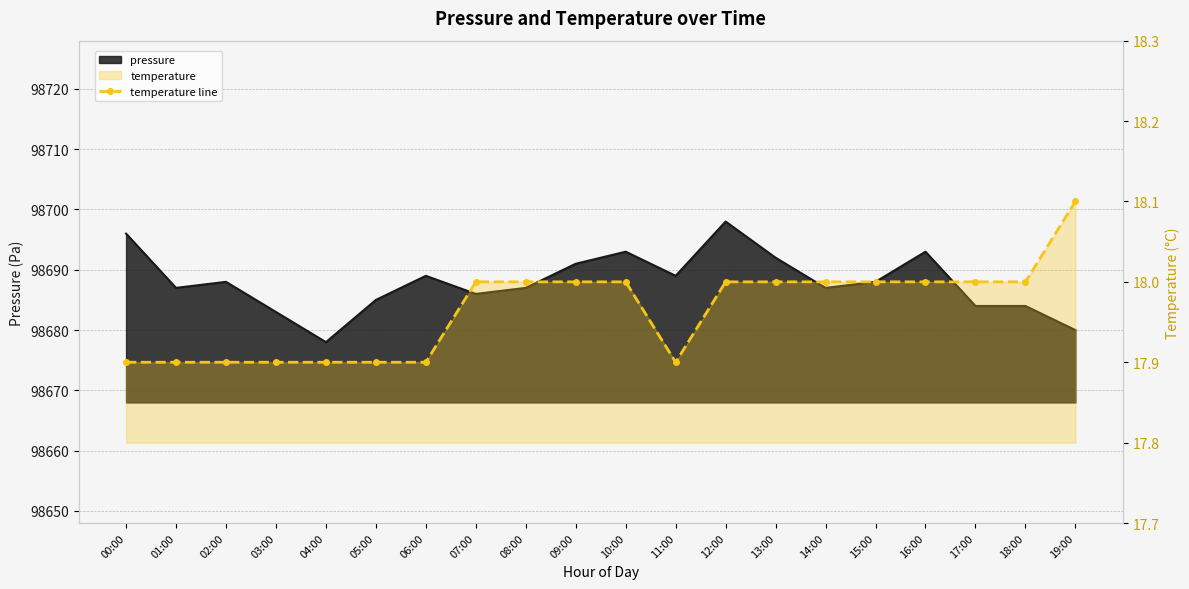

Reading right to left, extract all data points from this chart.

18.1	18.0	18.0	18.0	18.0	18.0	18.0	18.0	17.9	18.0	18.0	18.0	18.0	17.9	17.9	17.9	17.9	17.9	17.9	17.9